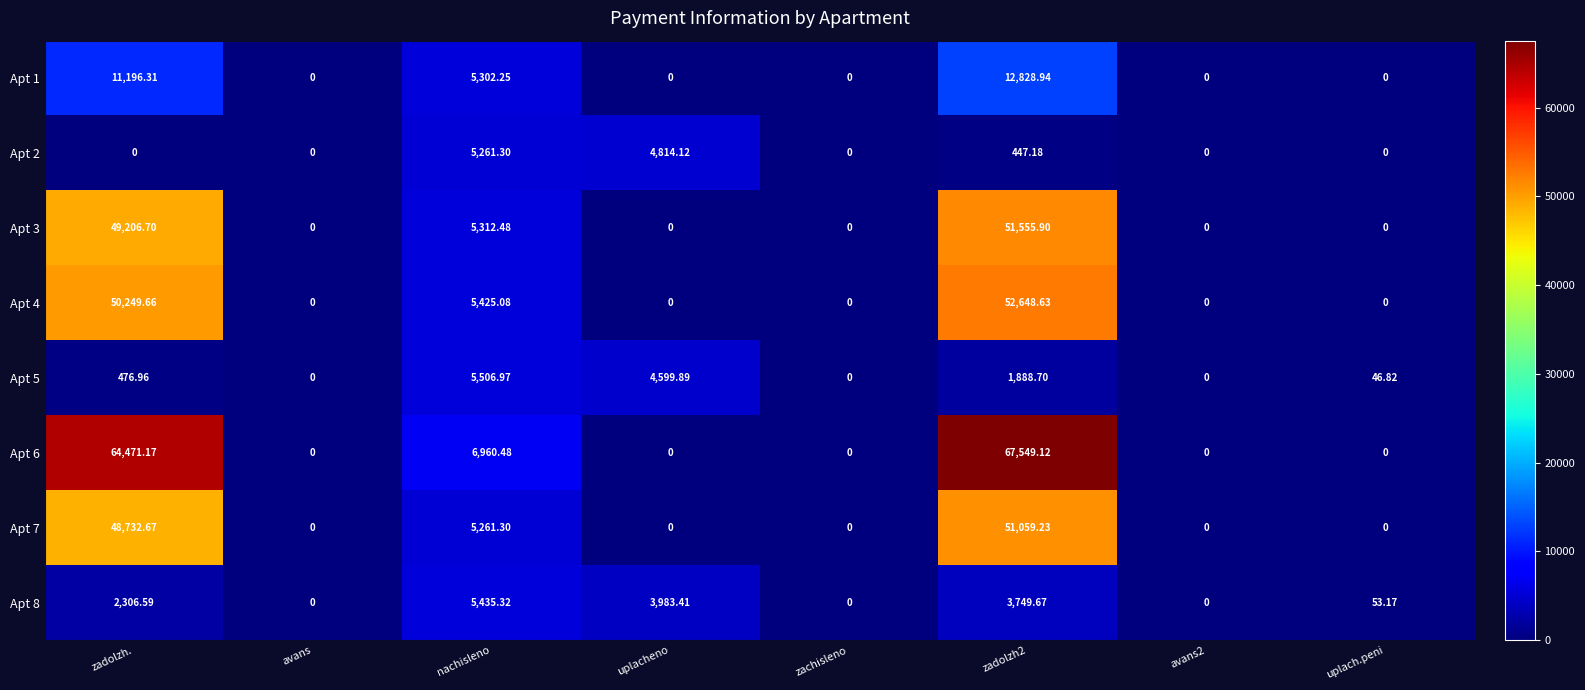

At which category does the chart reach its peak across all series?

zadolzh2